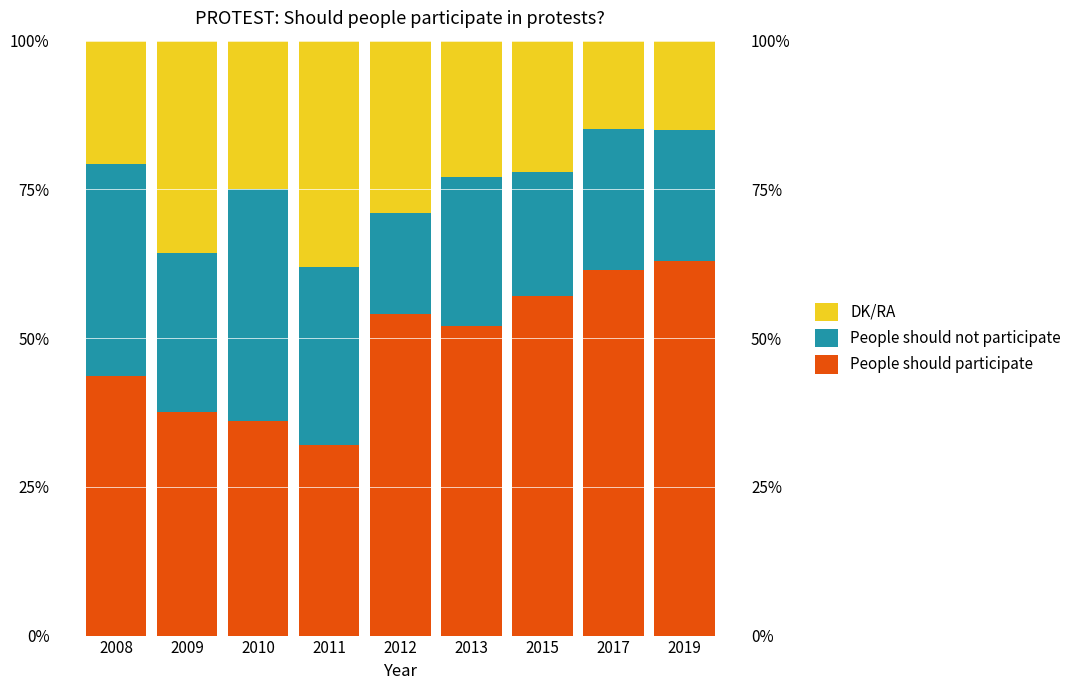

At which label does DK/RA reach its peak?

2011